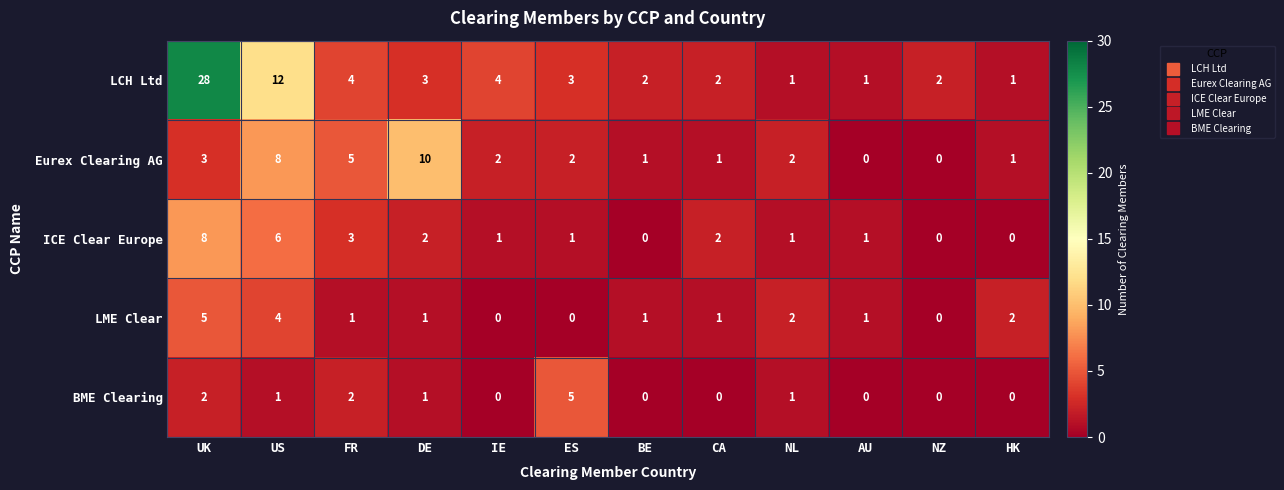

What is the difference between the maximum and minimum values in the ICE Clear Europe series?

8